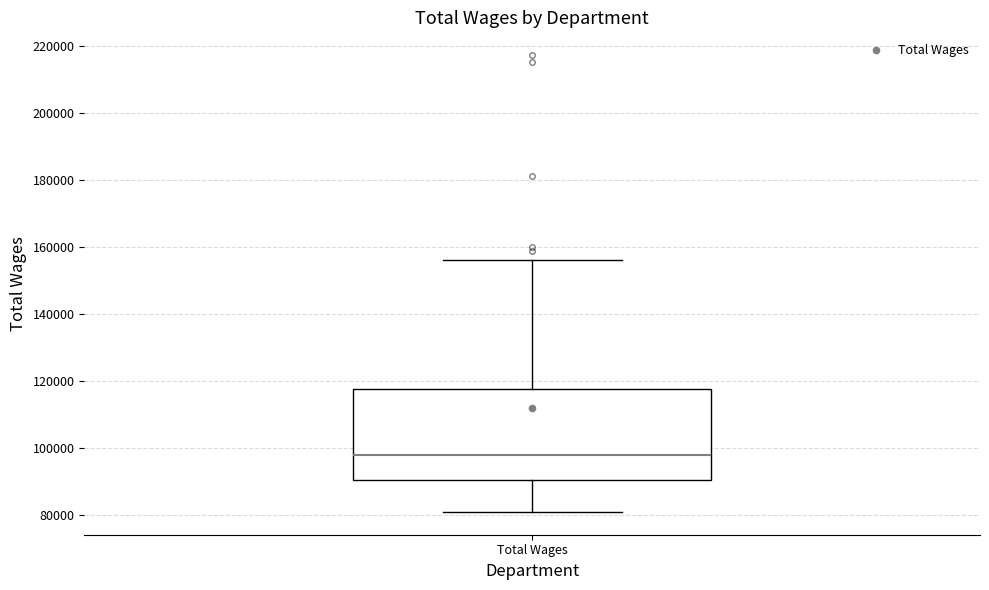

Transcribe this box plot: give where the median line is, the range the box spans, and where the two whiskers end, as read against the y-axis. The values are not printed on the chart, so give them approximately, as read against the axis.

median 98000, box 90000 to 118000, whiskers 80000 to 156000